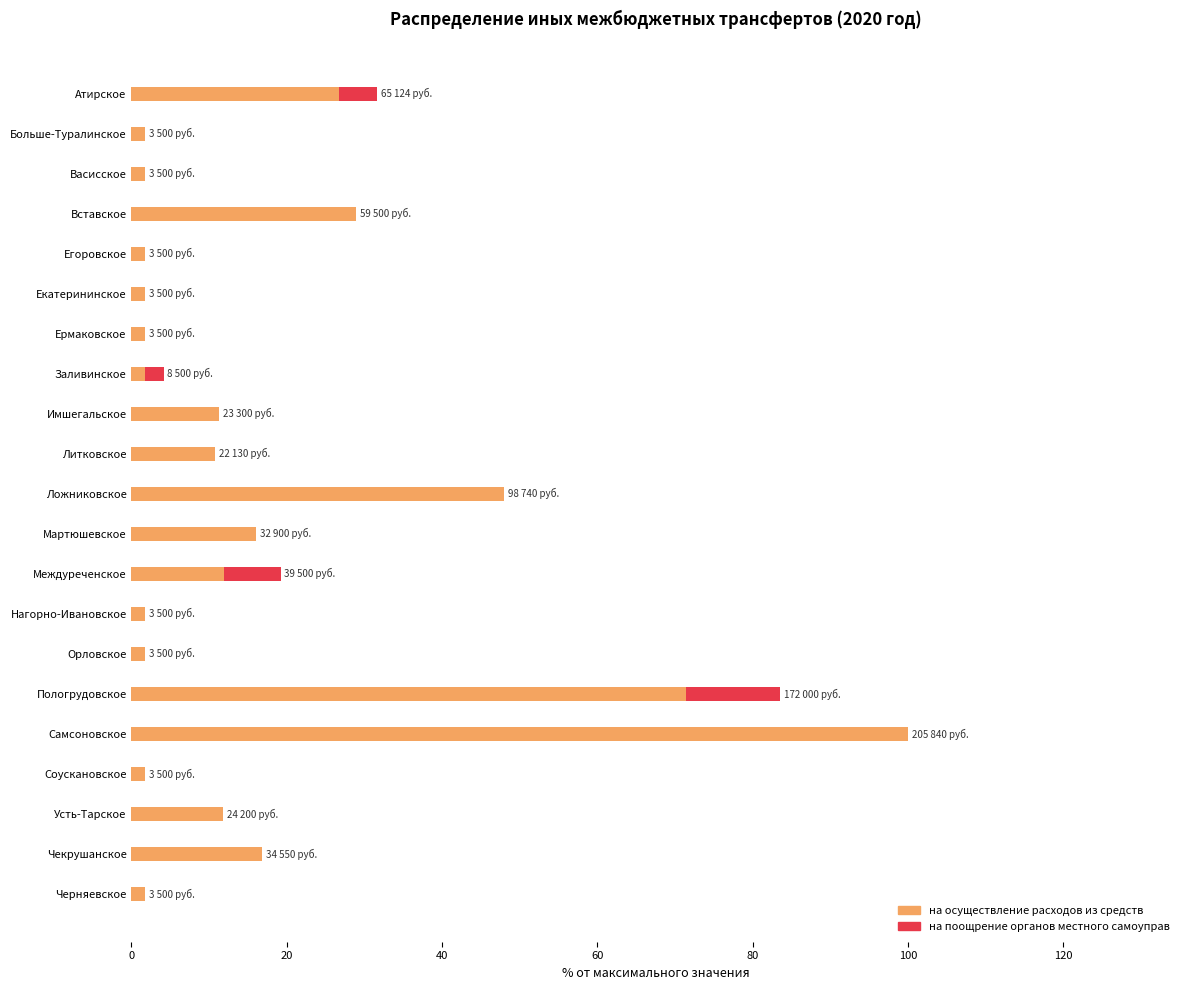

At which label is на осуществление расходов из средств closest to 50?

Ложниковское